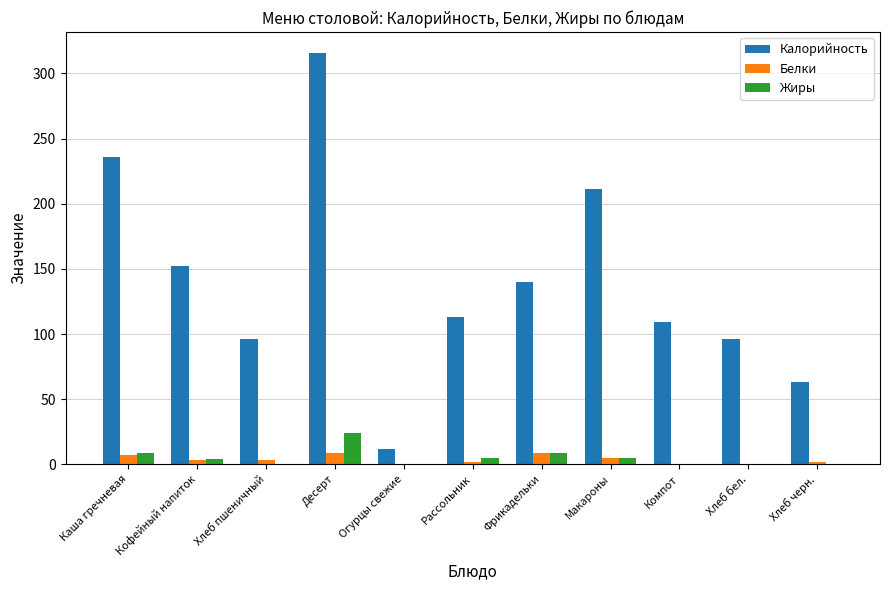

The Калорийность series shows 218.4 at Фрикадельки. True or false?

False